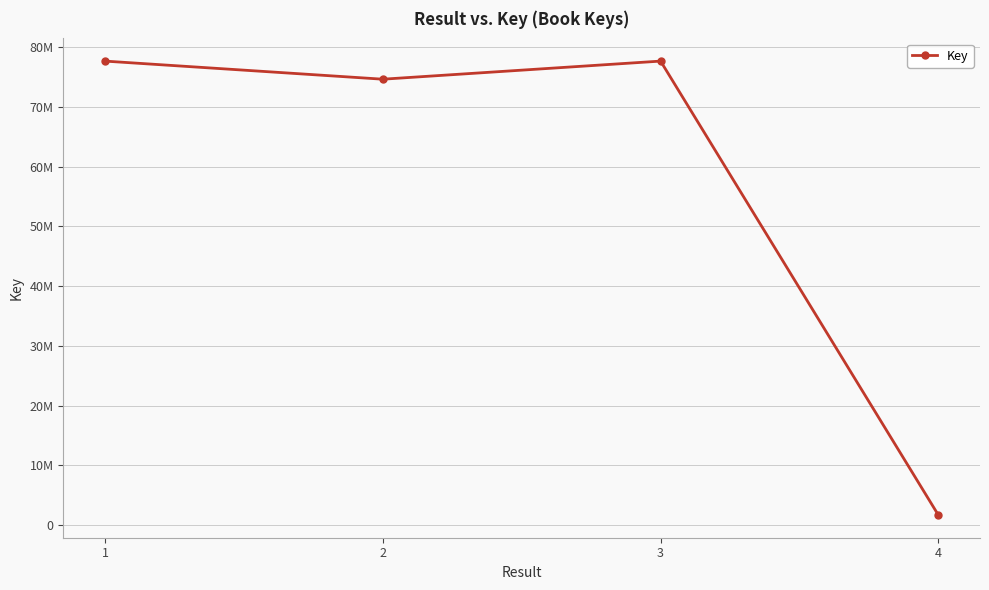

What is the sum of all values?

231714294